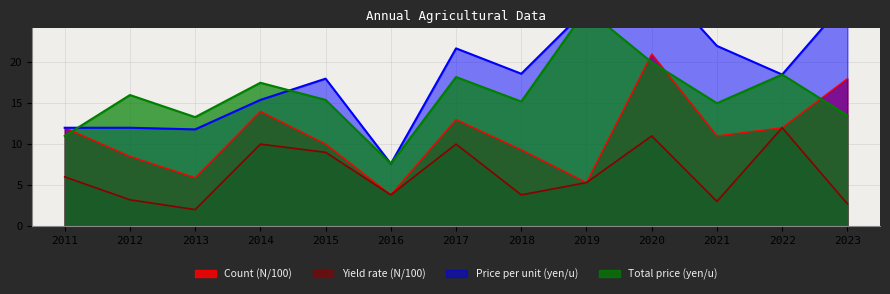

The Yield rate (N/100) series shows 10.0 at 2014. True or false?

True